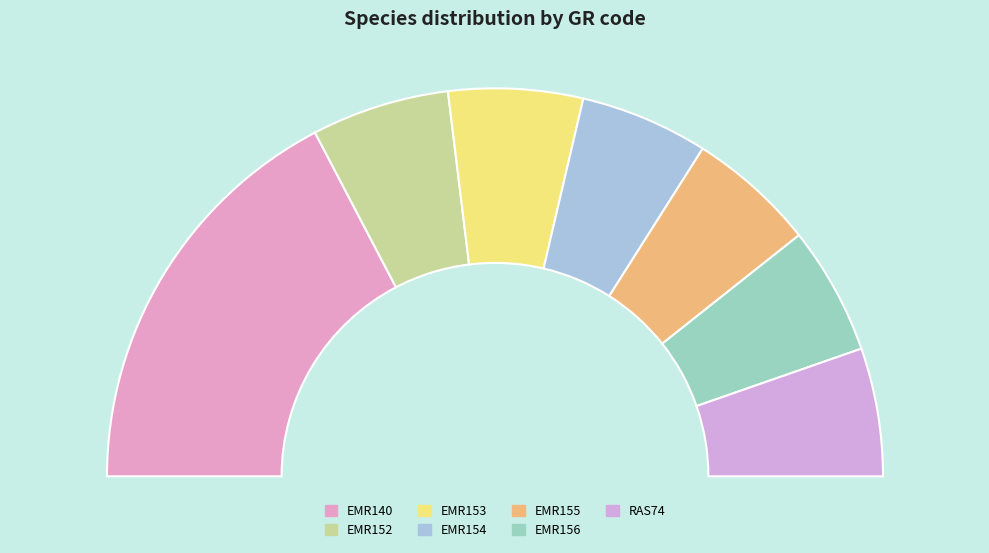

What is the total percentage of EMR156 and EMR140?

45.3%